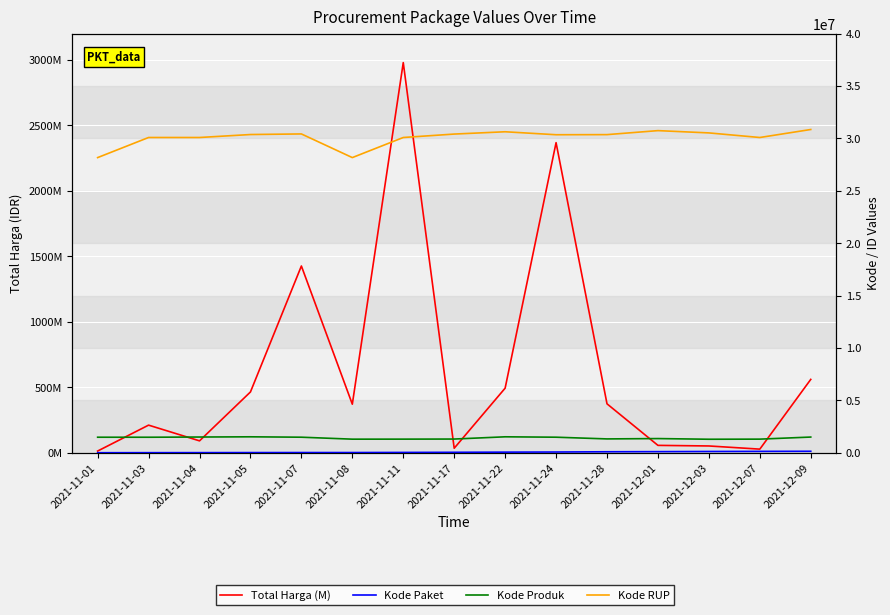

What is the value of the Total Harga (M) point at the 6th from the left?

370566800